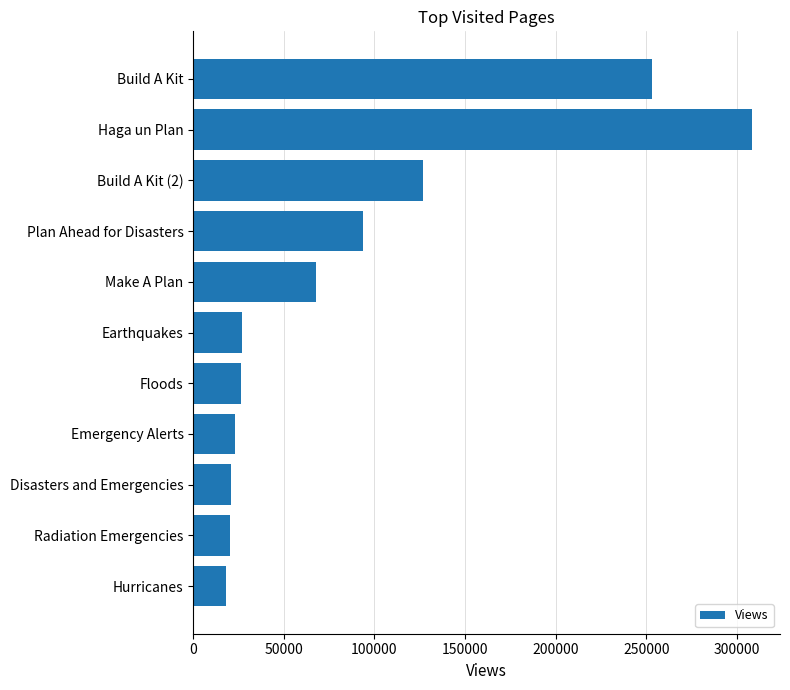

Is it true that the value at Make A Plan is 109007?

False